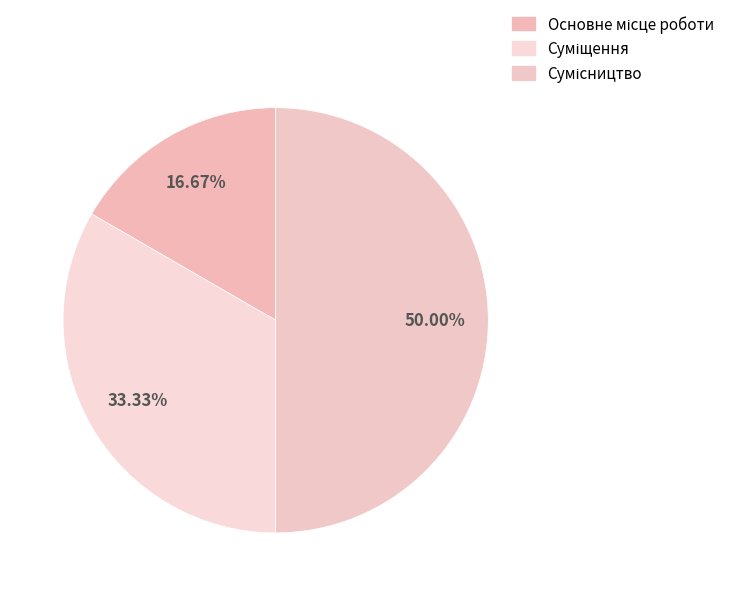

How many segments does this pie chart have?

3